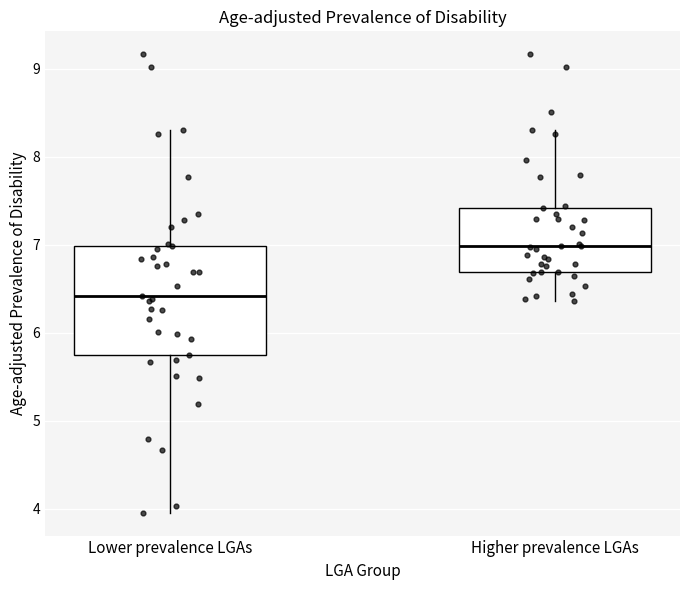

Where does the upper whisker of the box for Lower prevalence LGAs end on the y-axis? The values are not printed on the chart, so give them approximately, as read against the axis.

8.3